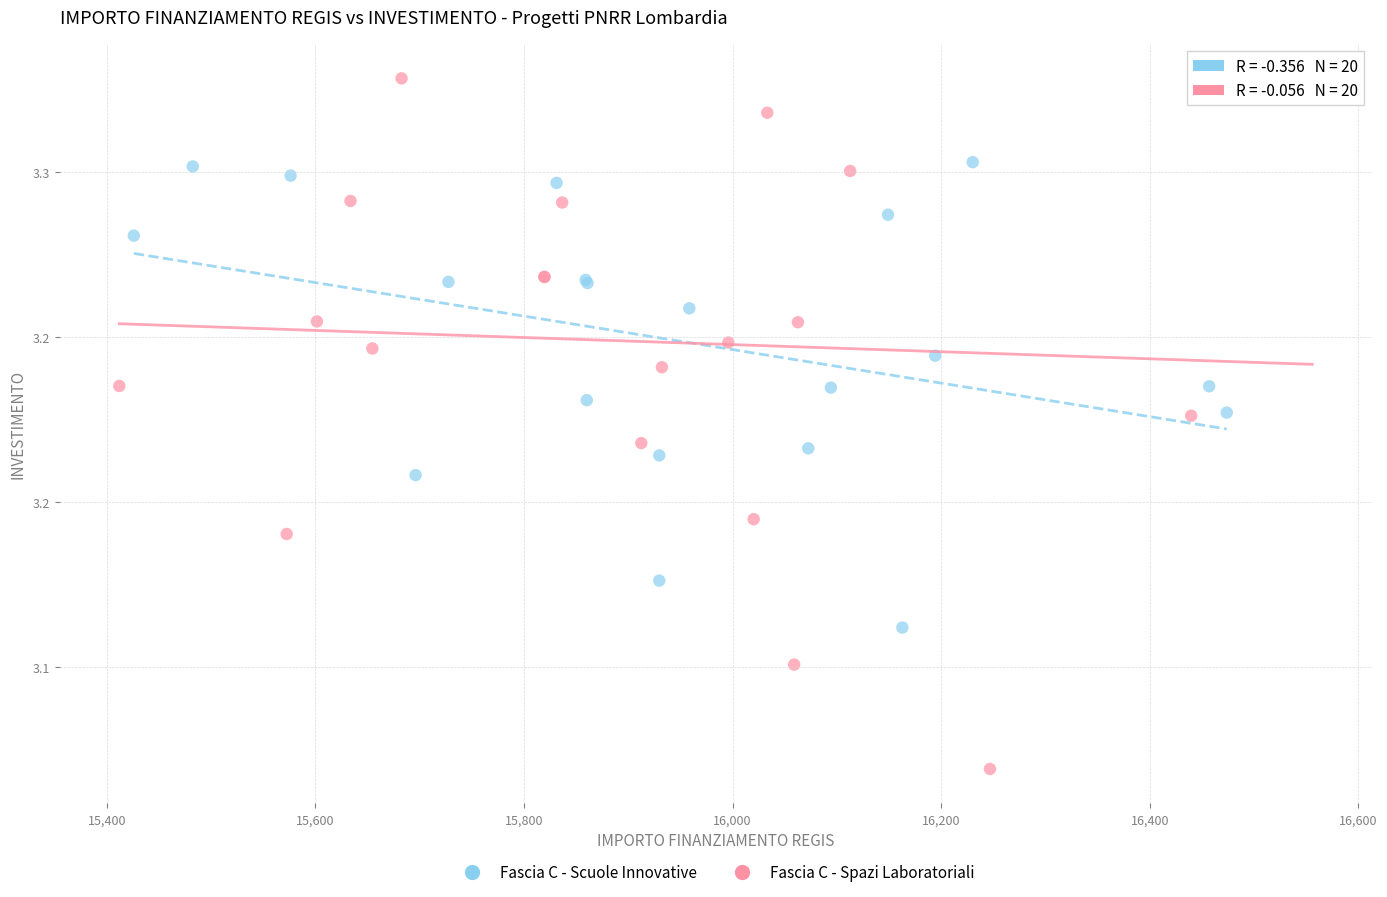

Which series has the widest spread of Y values?

Fascia C - Spazi Laboratoriali